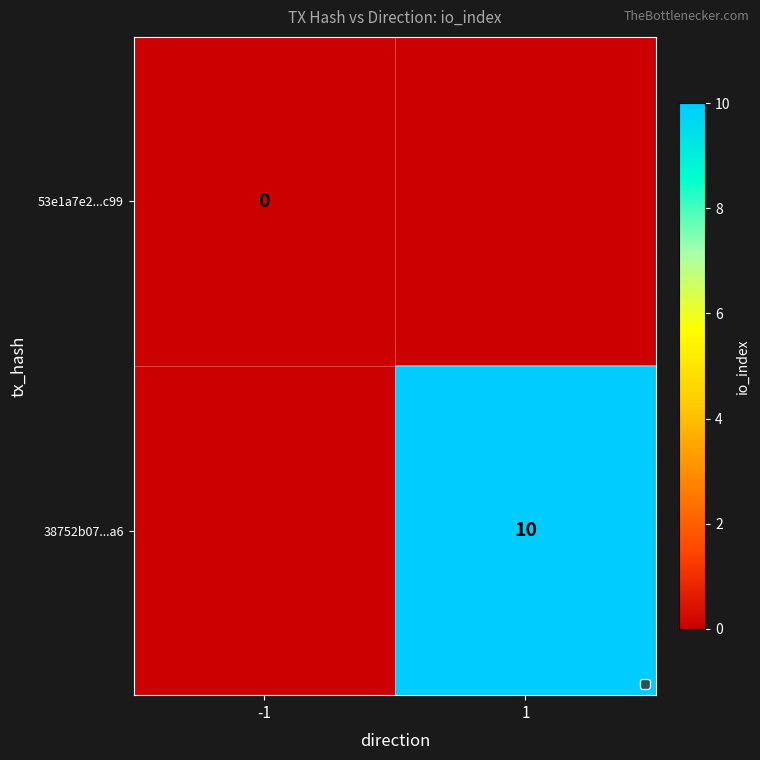

Is the value of 53e1a7e2...c99 at -1 greater than the value of 38752b07...a6 at 1?

No